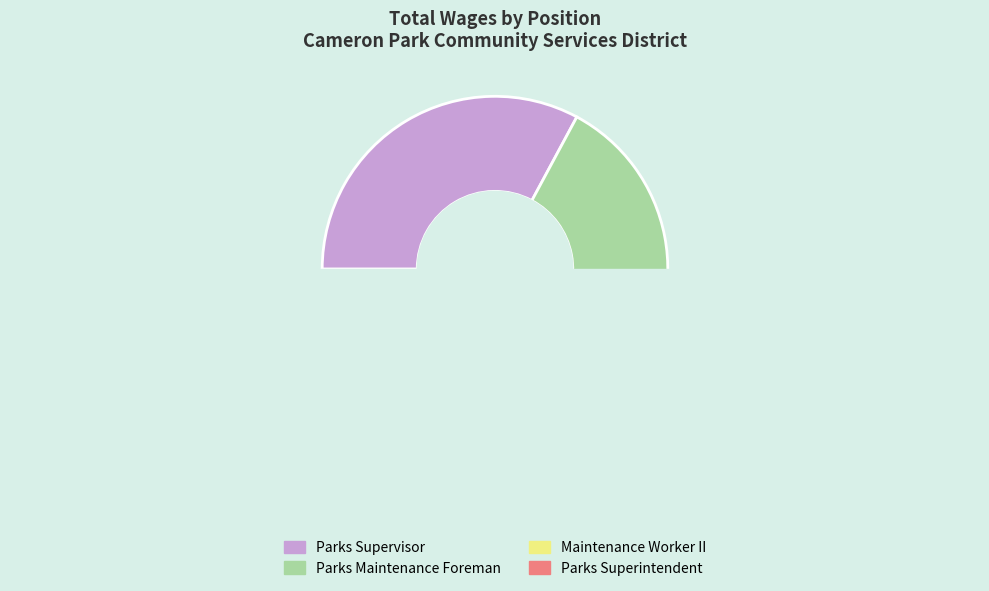

Does Parks Superintendent account for over 50% of the chart?

No